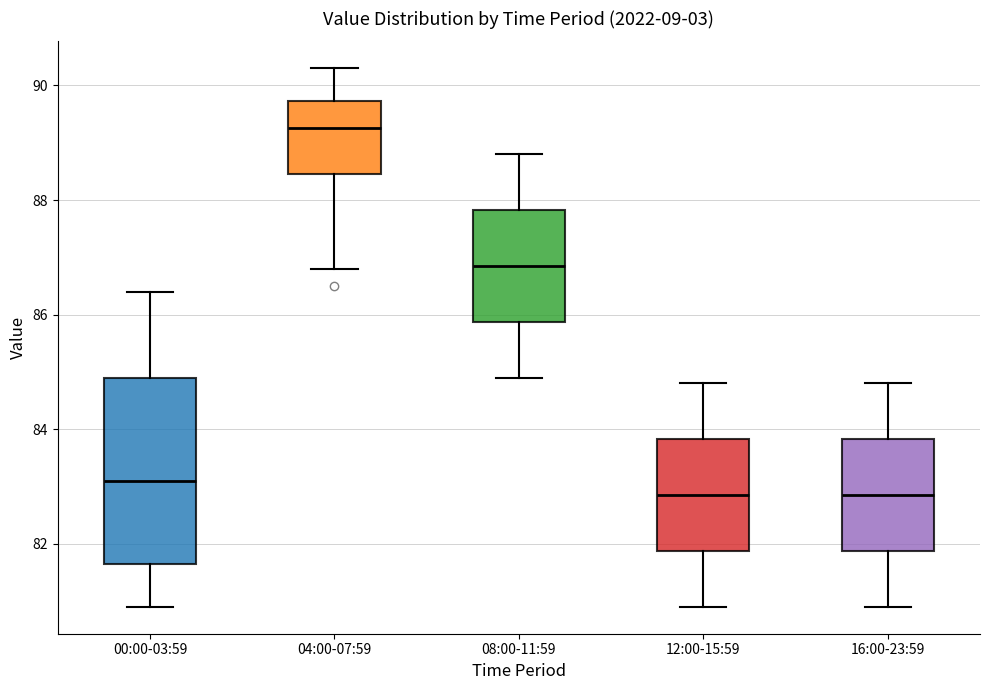

Which box is the tallest, from its lower edge to its upper edge?

00:00-03:59